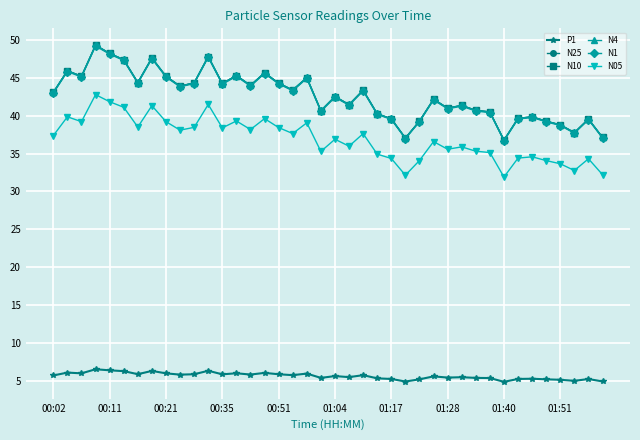

What is the average value of the N10 series?

42.6